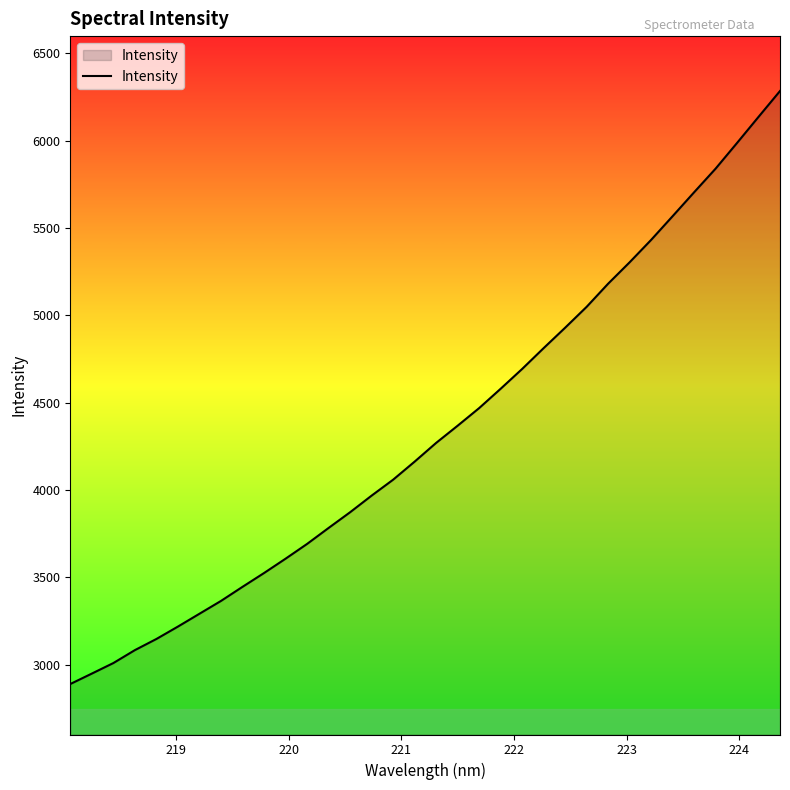

What is the difference between the maximum and minimum values?

3395.1